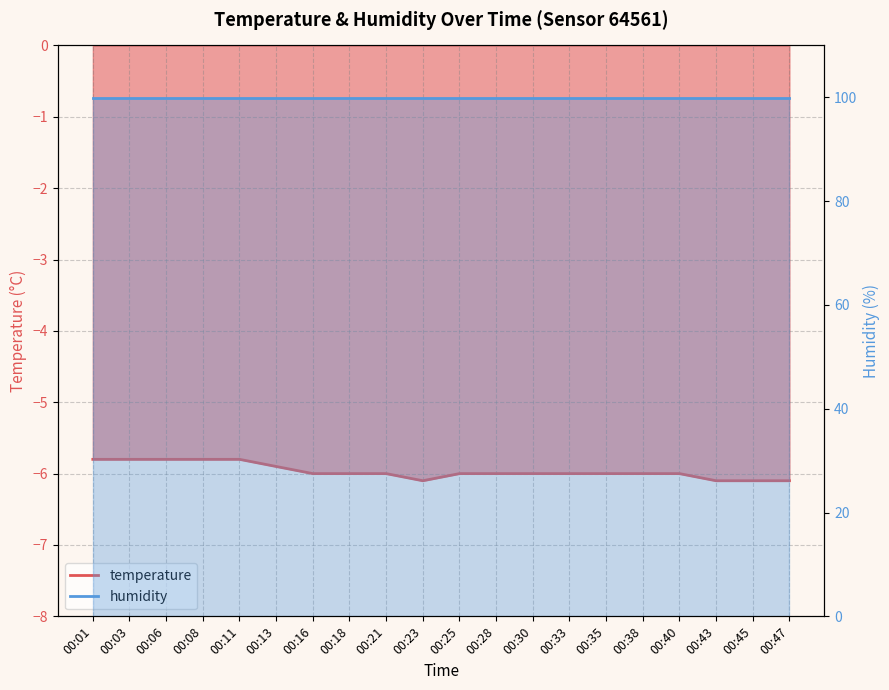

How many values are between -6 and -5?

16